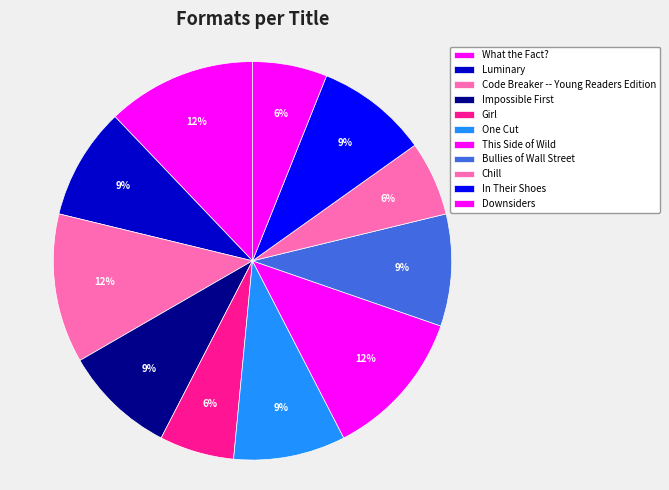

How many segments does this pie chart have?

11